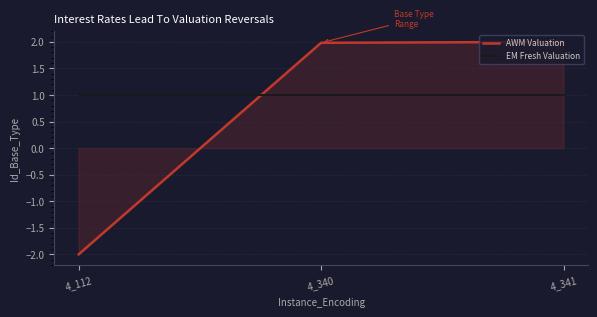

What are all the series names shown in the legend?

AWM Valuation, EM Fresh Valuation